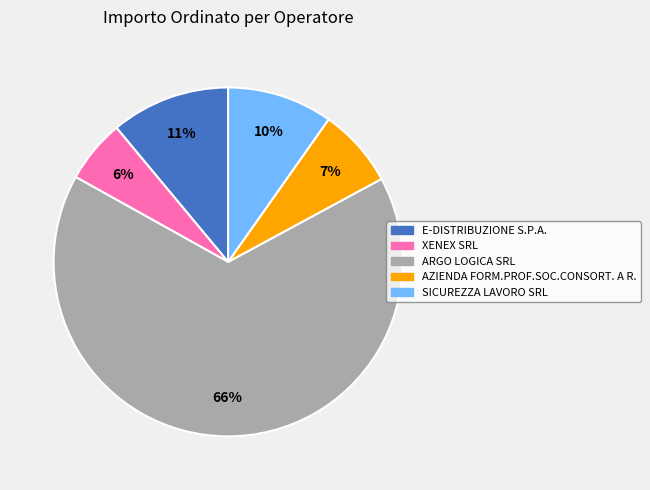

How many slices are in this pie chart?

5